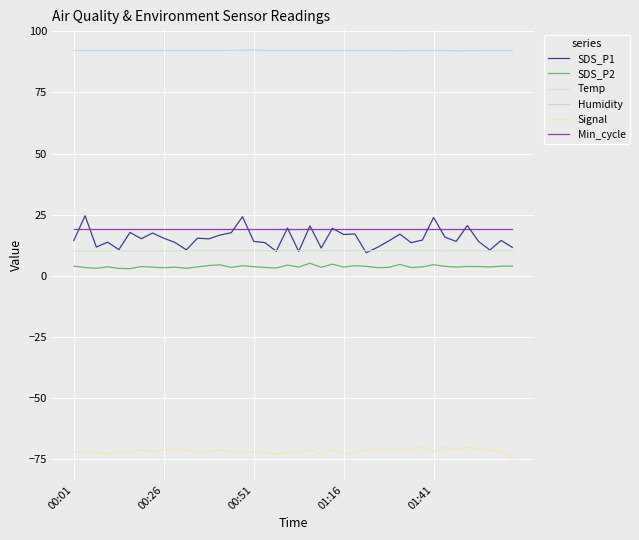

Which series has the largest total across all categories?

Humidity